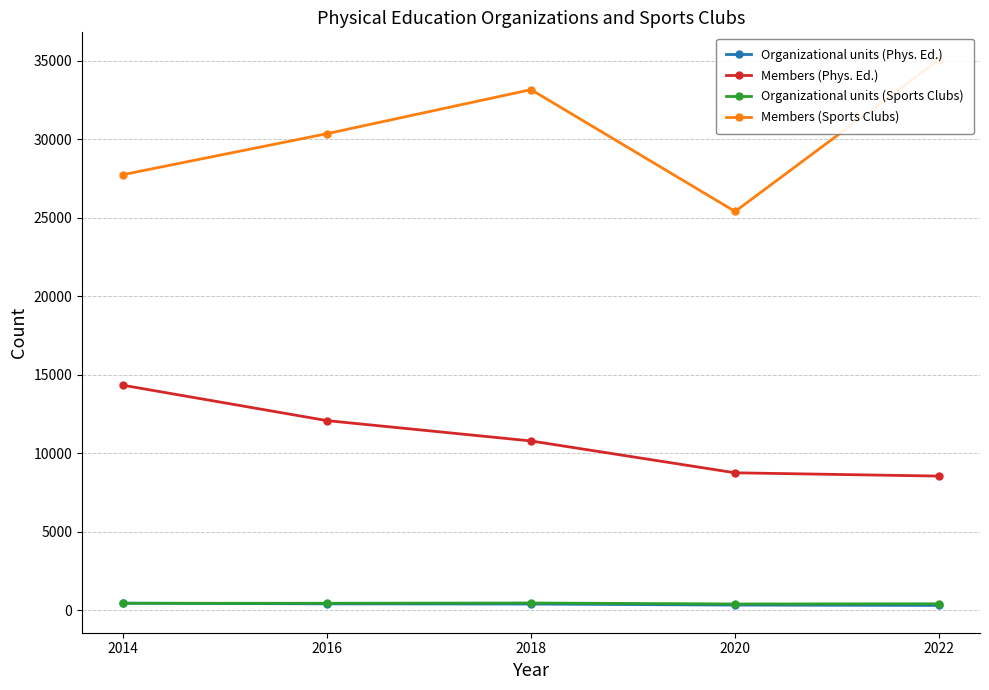

Is this an area chart (filled region under the line)?

No